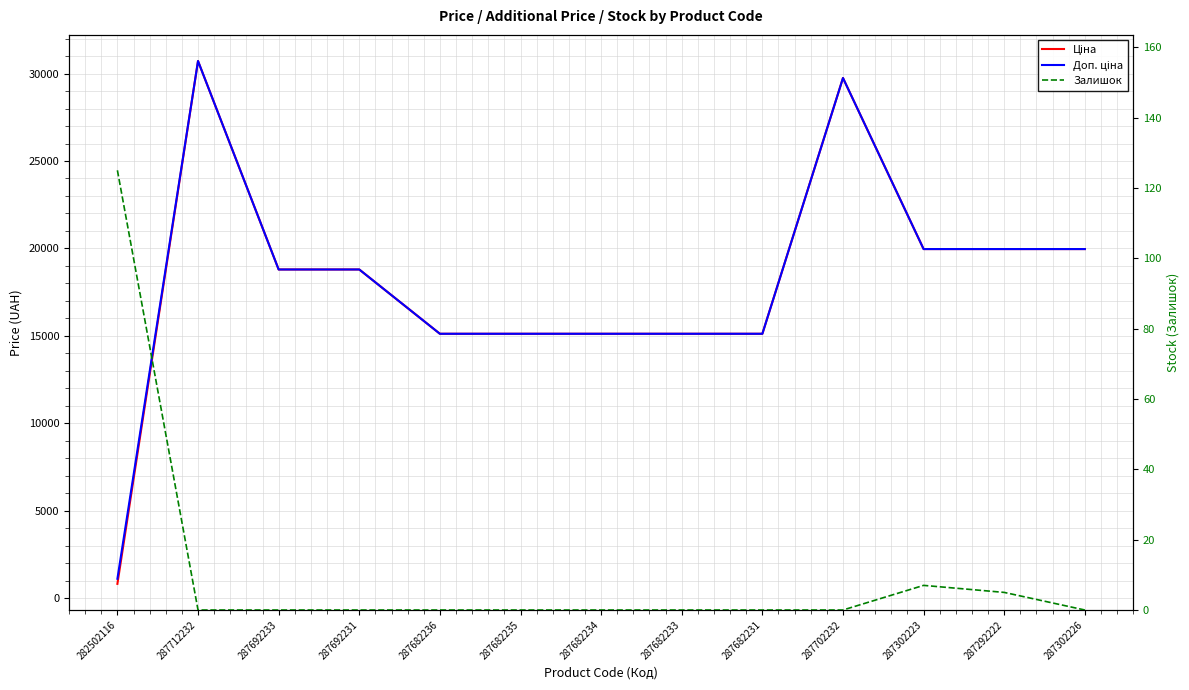

Does the chart have visible grid lines?

Yes